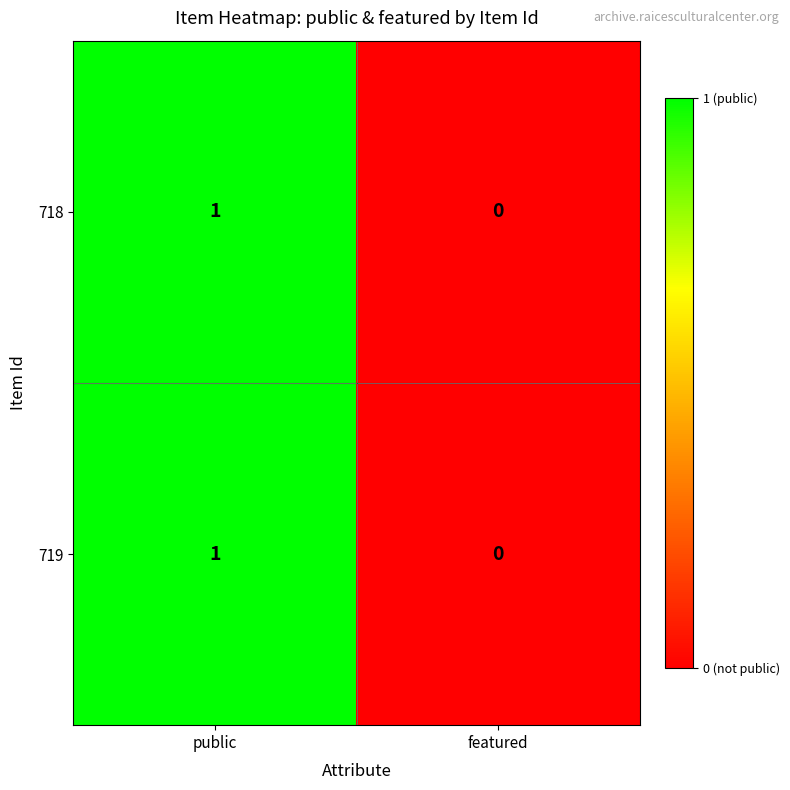

Reading right to left, transcribe all the data shown in this chart.

718: featured=0	public=1
719: featured=0	public=1